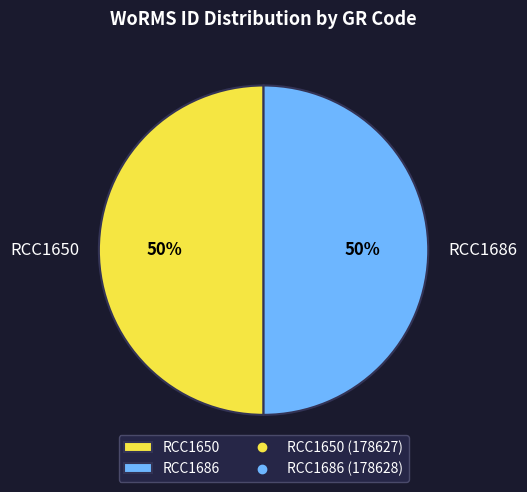

Combined, do RCC1686 and RCC1650 account for over 50%?

Yes